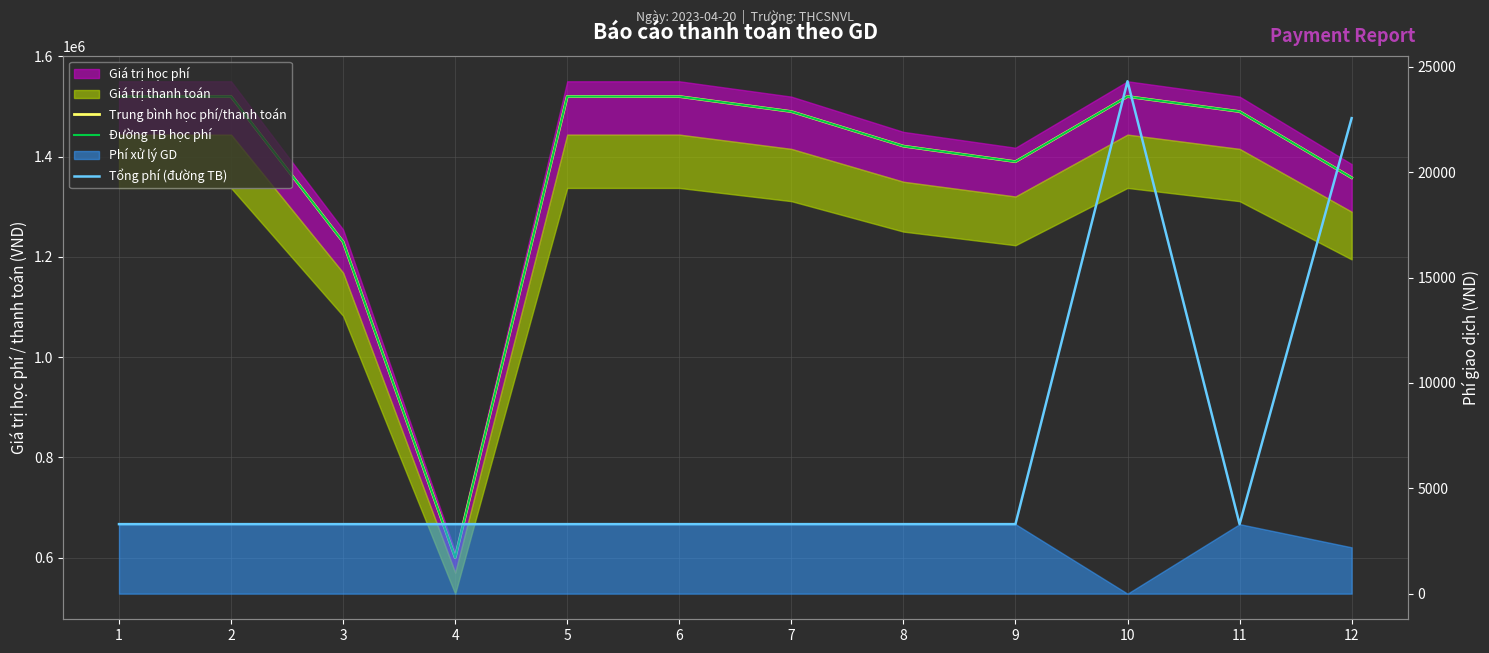

Which series changed the most between 2 and 12?

Trung bình học phí/thanh toán